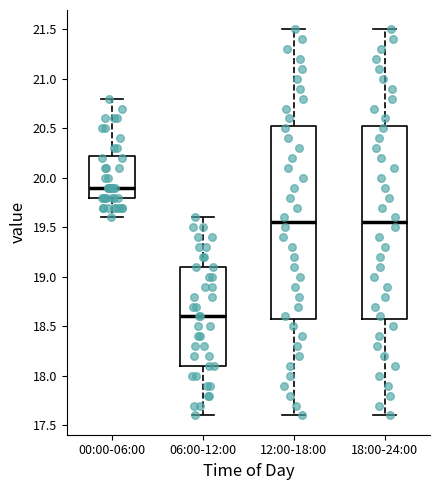

Reading left to right, read every box against the y-axis: the position of its median line, the range the box covers, and the ends of its whiskers. The values are not printed on the chart, so give them approximately, as read against the axis.

00:00-06:00: median 19.90, box 19.80 to 20.25, whiskers 19.60 to 20.80
06:00-12:00: median 18.60, box 18.10 to 19.10, whiskers 17.60 to 19.60
12:00-18:00: median 19.55, box 18.60 to 20.55, whiskers 17.60 to 21.50
18:00-24:00: median 19.55, box 18.60 to 20.55, whiskers 17.60 to 21.50